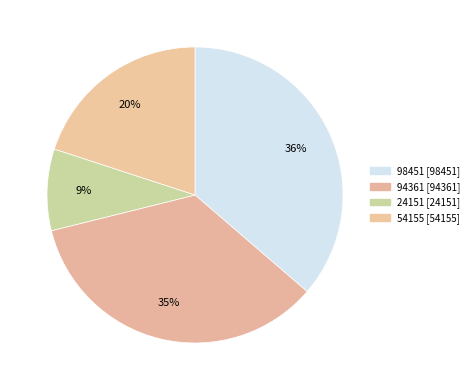

To the nearest percent, what portion does 94361 represent?

35%